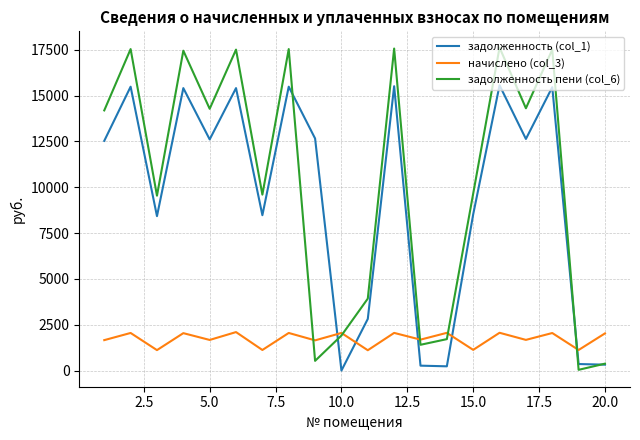

Rank the series by their maximum value, from highest to lowest.

задолженность пени (col_6), задолженность (col_1), начислено (col_3)